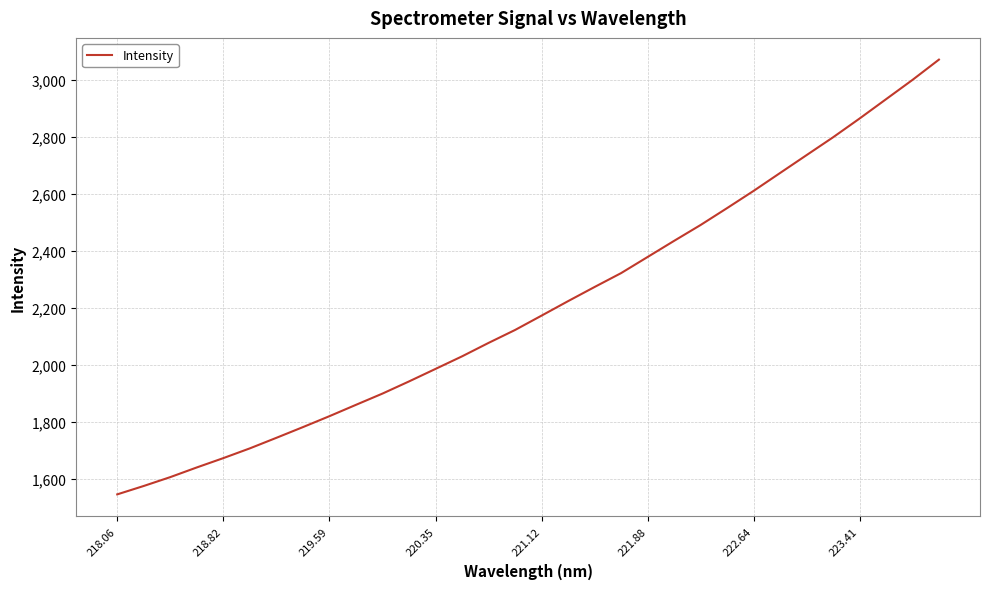

What is the average value?

2205.6